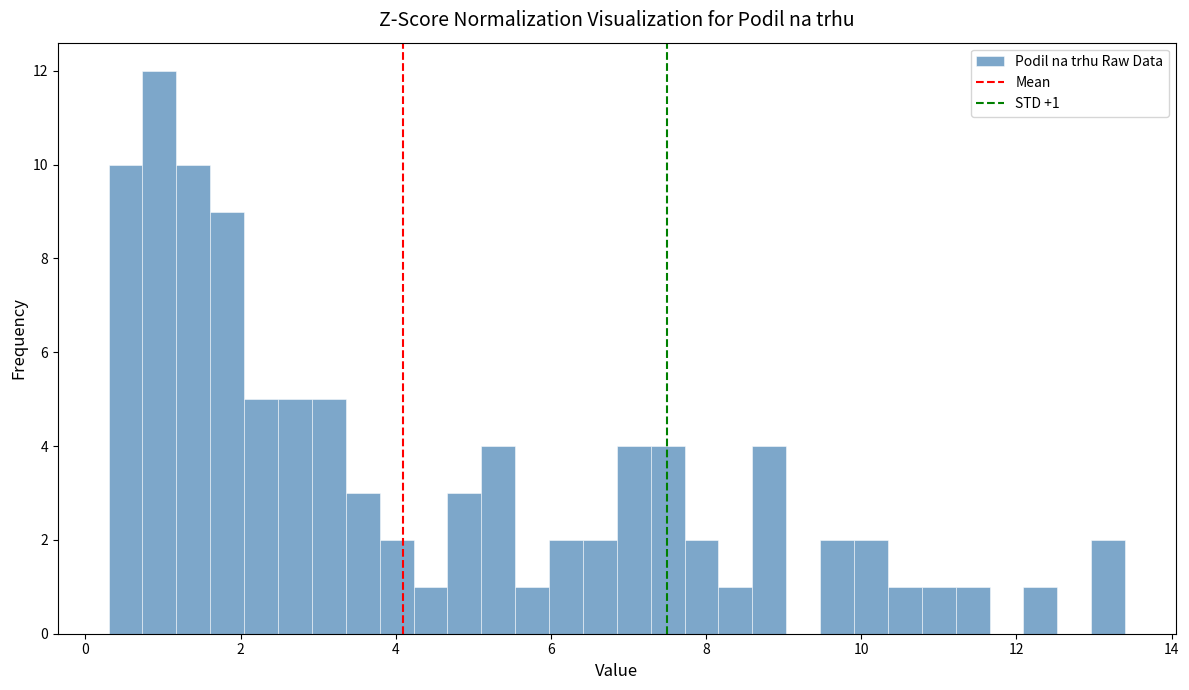

Around what value on the x-axis is the tallest bar? Give the approximate position of its centre, as read against the axis.

1.0